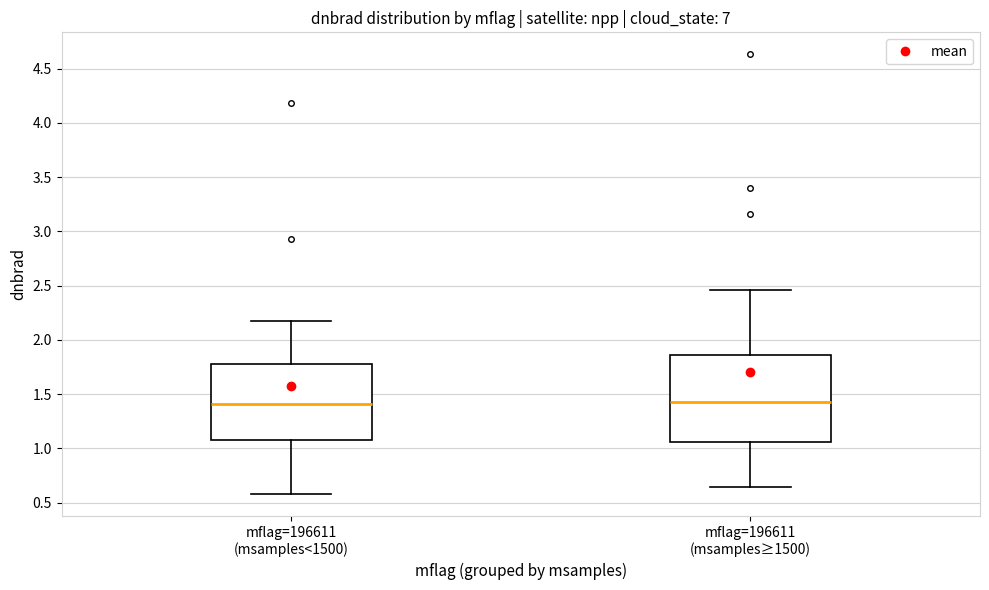

Reading left to right, read every box against the y-axis: the position of its median line, the range the box covers, and the ends of its whiskers. The values are not printed on the chart, so give them approximately, as read against the axis.

mflag=196611 (msamples<1500): median 1.40, box 1.10 to 1.80, whiskers 0.60 to 2.20
mflag=196611 (msamples≥1500): median 1.40, box 1.05 to 1.85, whiskers 0.65 to 2.45